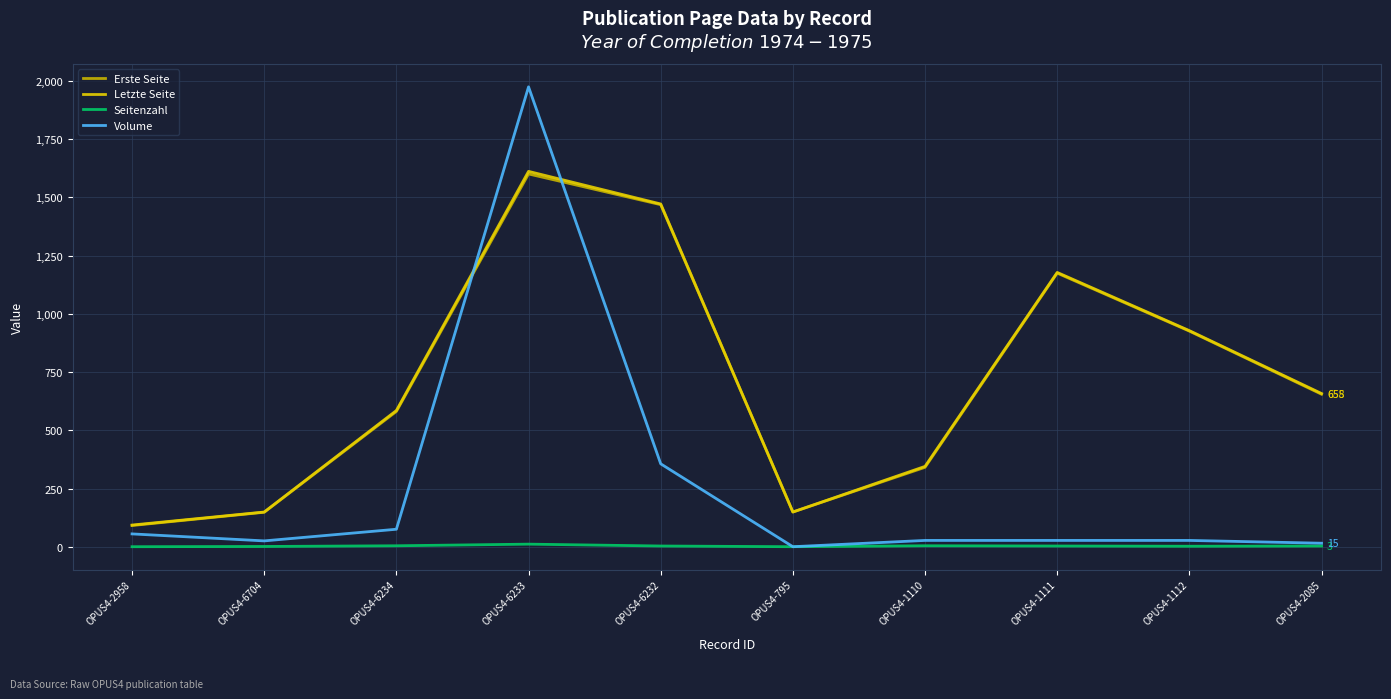

At which label is Volume closest to 987?

OPUS4-6232